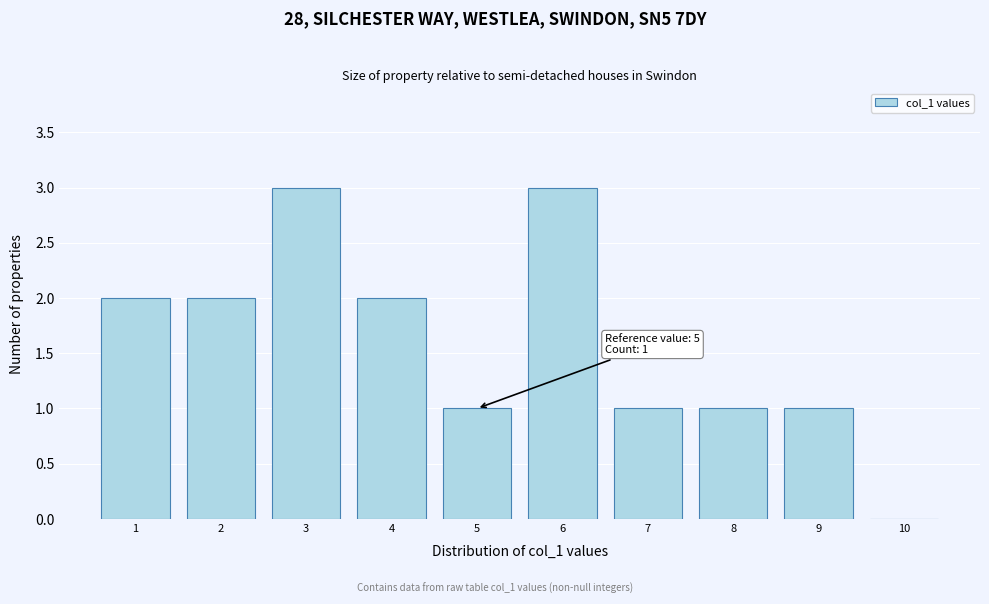

Reading left to right, what are all the values shown in this chart?

1=2	2=2	3=3	4=2	5=1	6=3	7=1	8=1	9=1	10=0